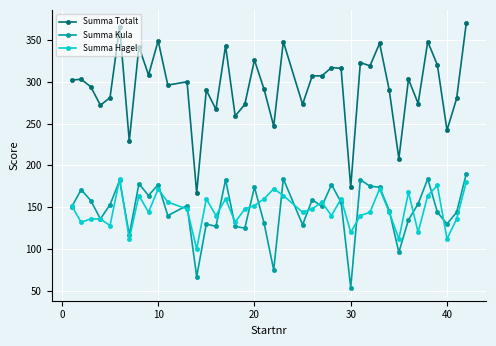

True or false: Summa Kula and Summa Totalt intersect in this chart.

False